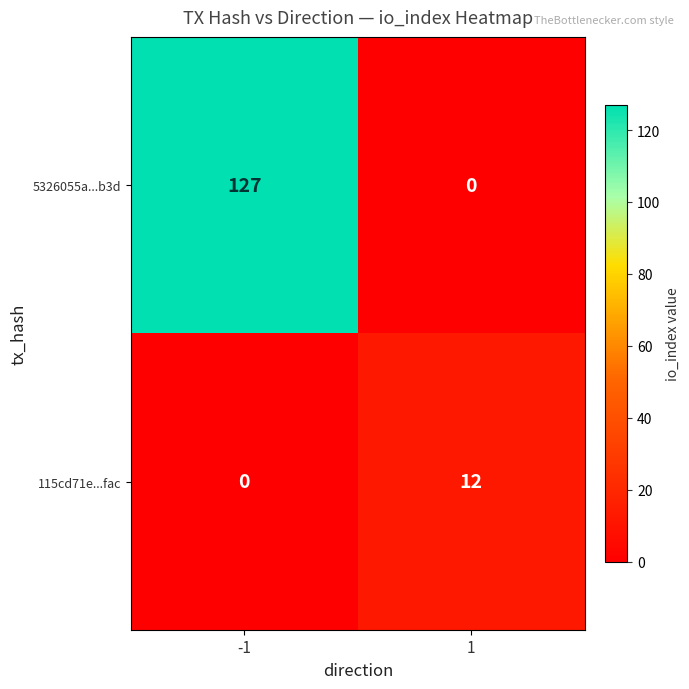

The value of 115cd71e...fac at 1 is 3. True or false?

False